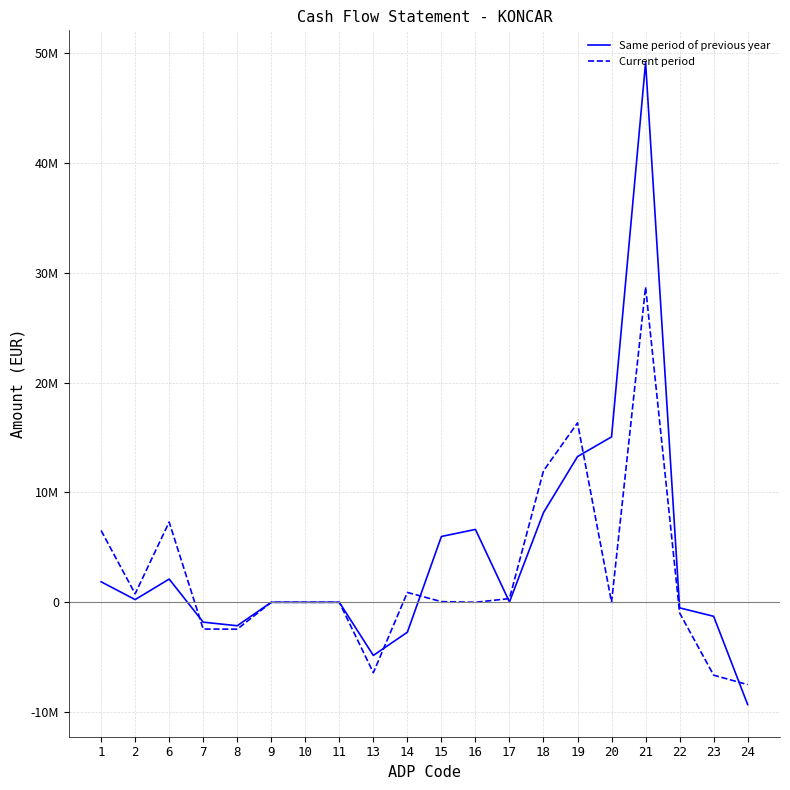

How many interior local peaks does the Same period of previous year series have?

5